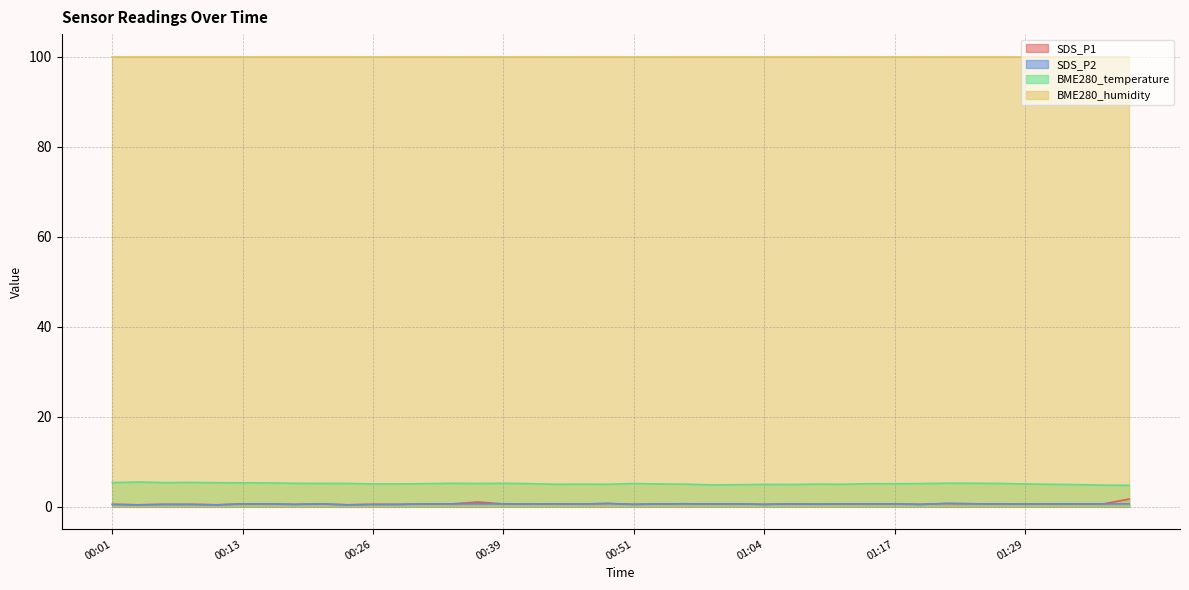

Which series has the largest total across all categories?

BME280_humidity